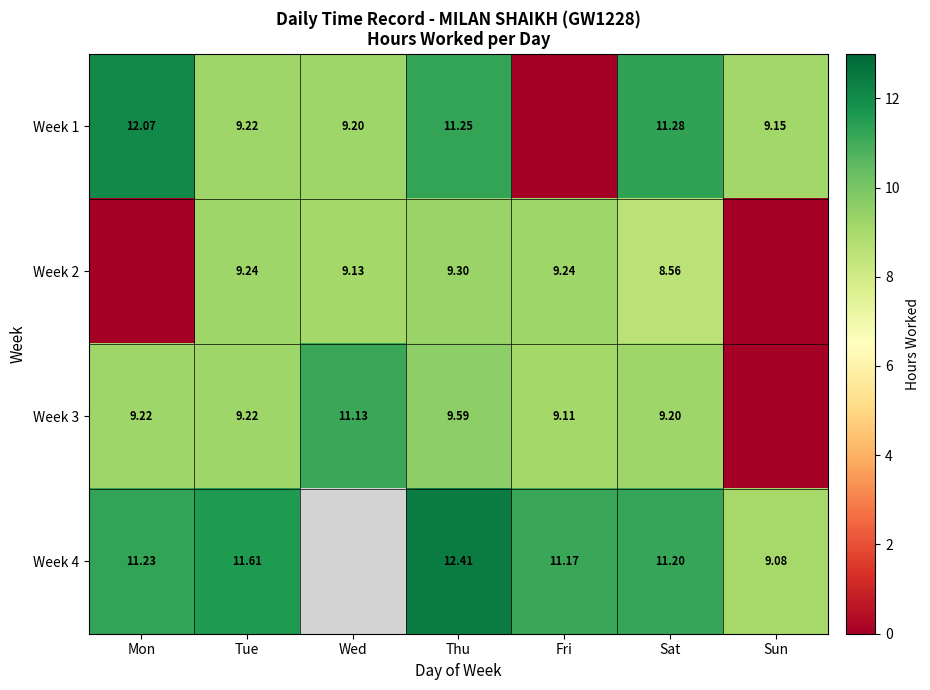

What is the maximum value for Week 3?

11.1